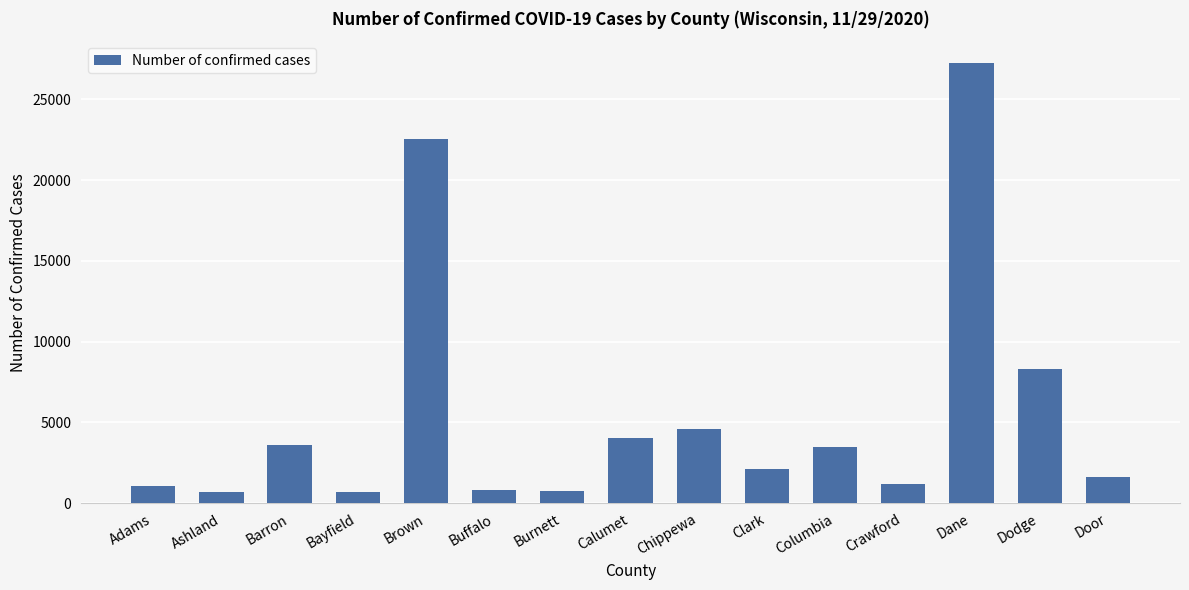

The value at Dodge is 8313. True or false?

True